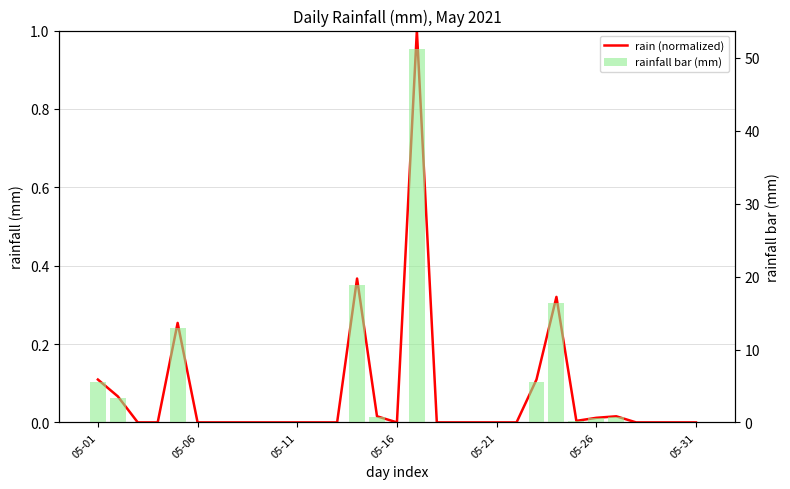

What is the difference between the maximum and minimum values in the rainfall bar (mm) series?

51.2